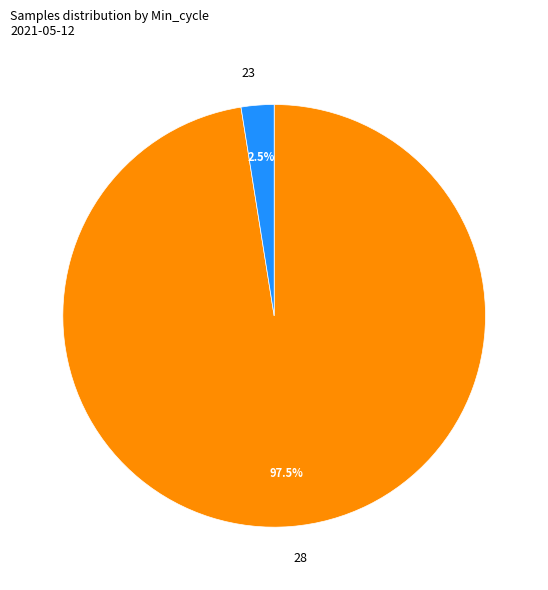

Which has a higher value, 23 or 28?

28